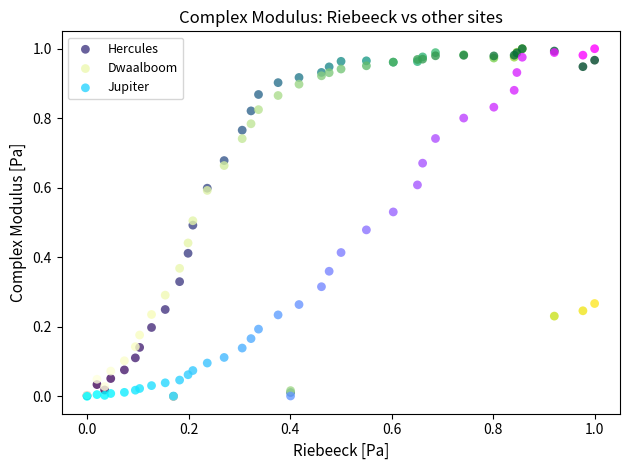

What are all the series names shown in the legend?

Hercules, Dwaalboom, Jupiter